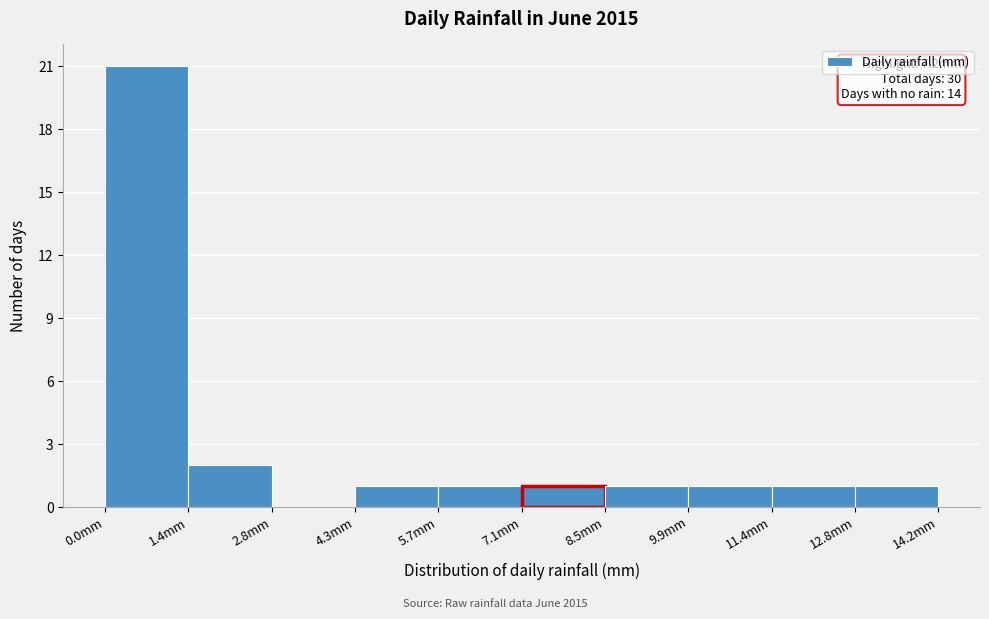

Which range on the x-axis has the tallest bar?

0.00 to 1.42